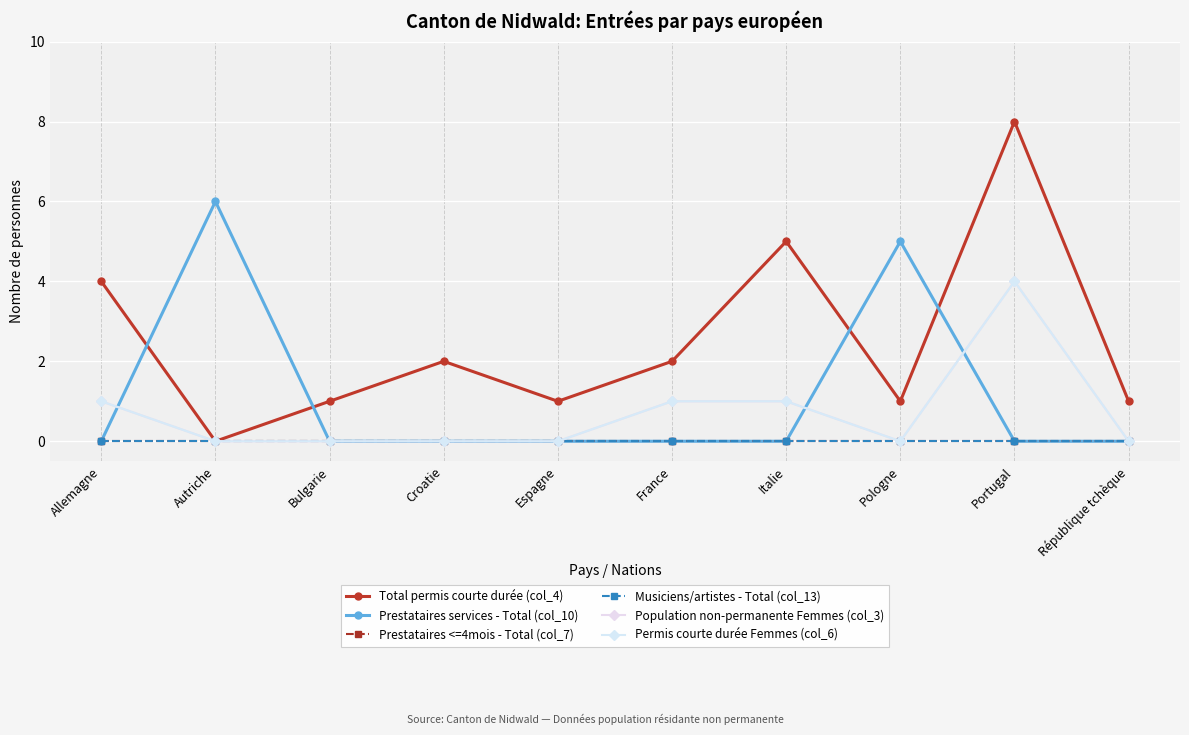

What is the sum of the Permis courte durée Femmes (col_6) values at Portugal and Italie?

5